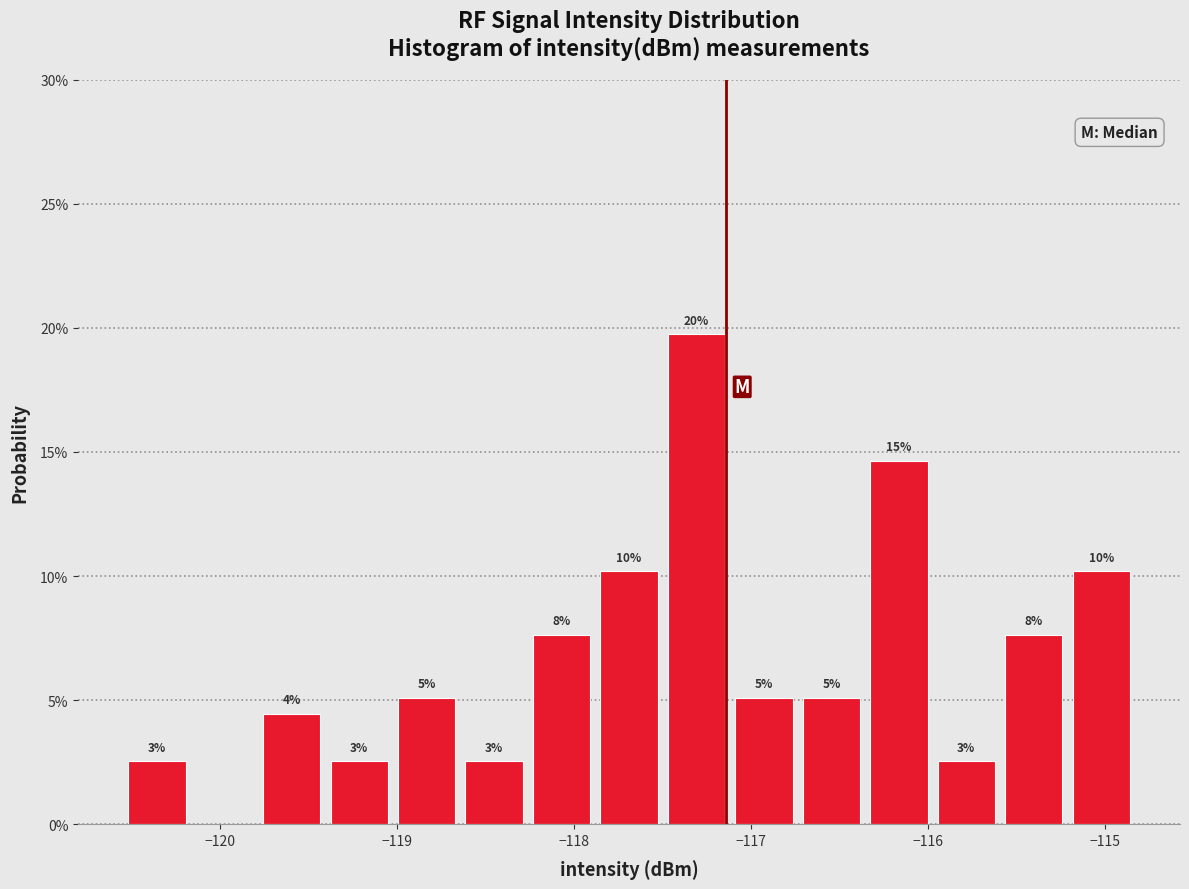

Around what value on the x-axis is the tallest bar? Give the approximate position of its centre, as read against the axis.

-117.3